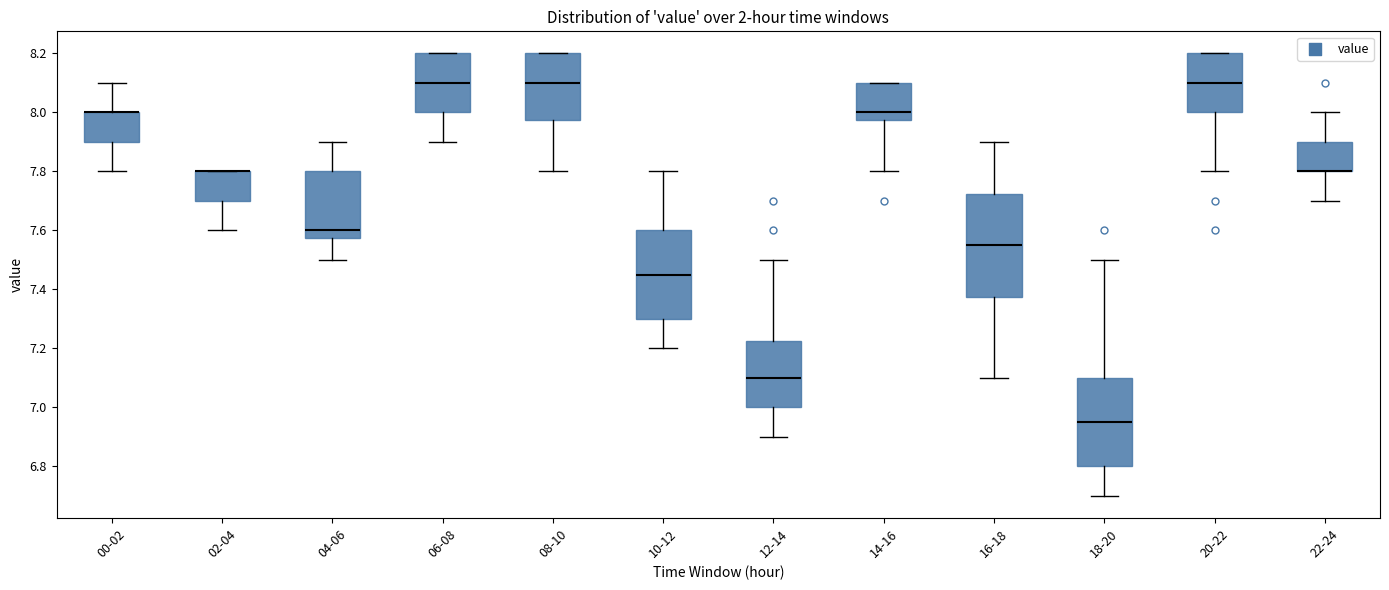

Which box is the tallest, from its lower edge to its upper edge?

16-18